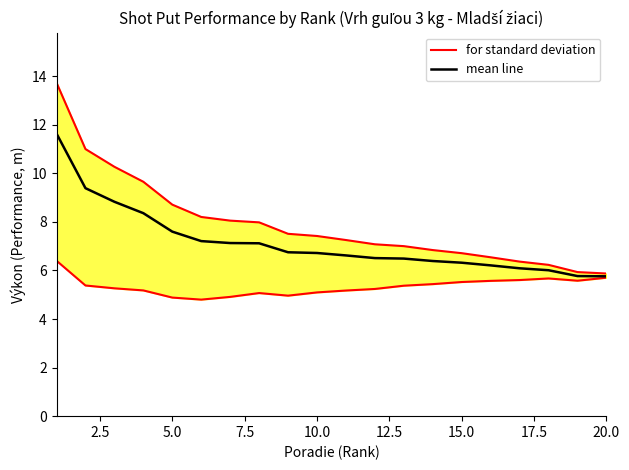

What is the maximum value for mean line?

11.6